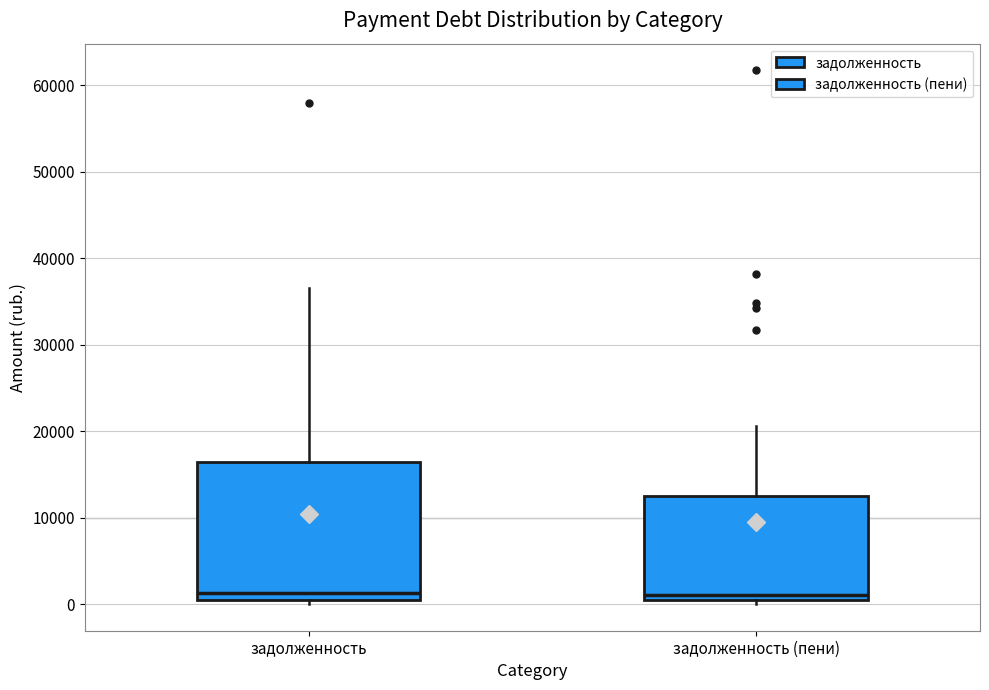

Where is the upper edge of the box for задолженность (пени) on the y-axis? The values are not printed on the chart, so give them approximately, as read against the axis.

13000